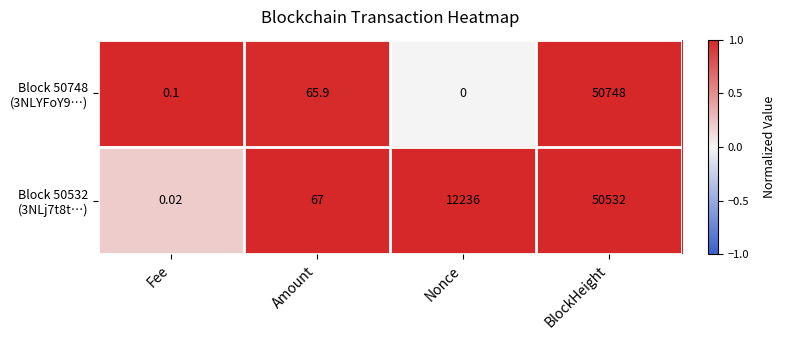

At which category is the sum across all series the highest?

BlockHeight